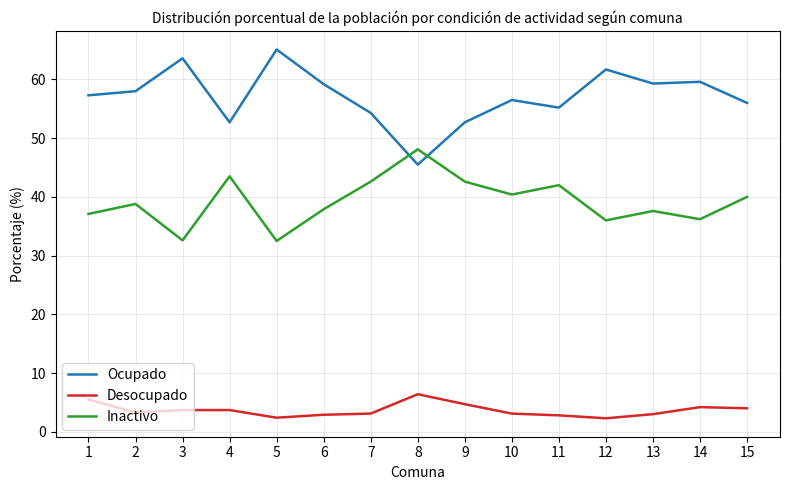

True or false: Inactivo and Desocupado cross at least once.

False